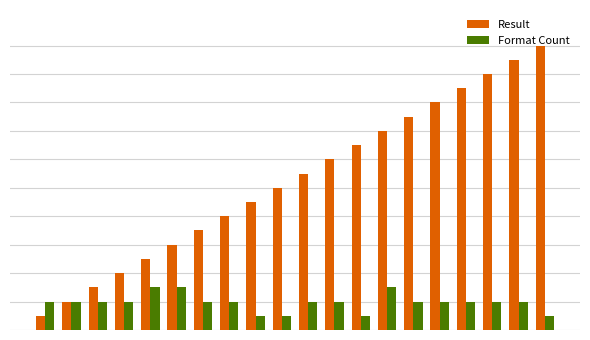

What are all the series names shown in the legend?

Result, Format Count